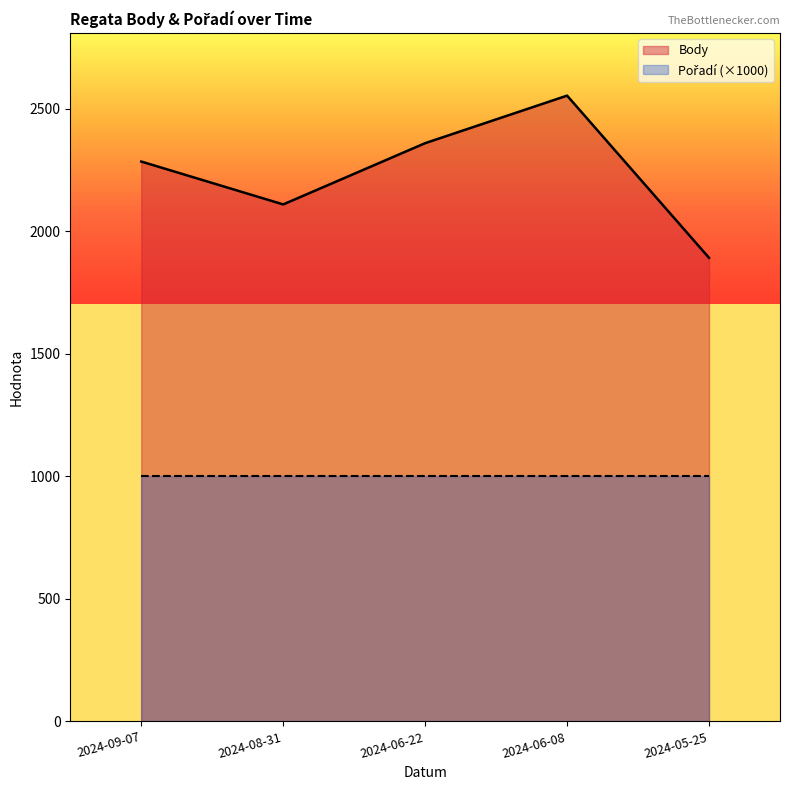

At which category does the chart reach its minimum across all series?

2024-05-25